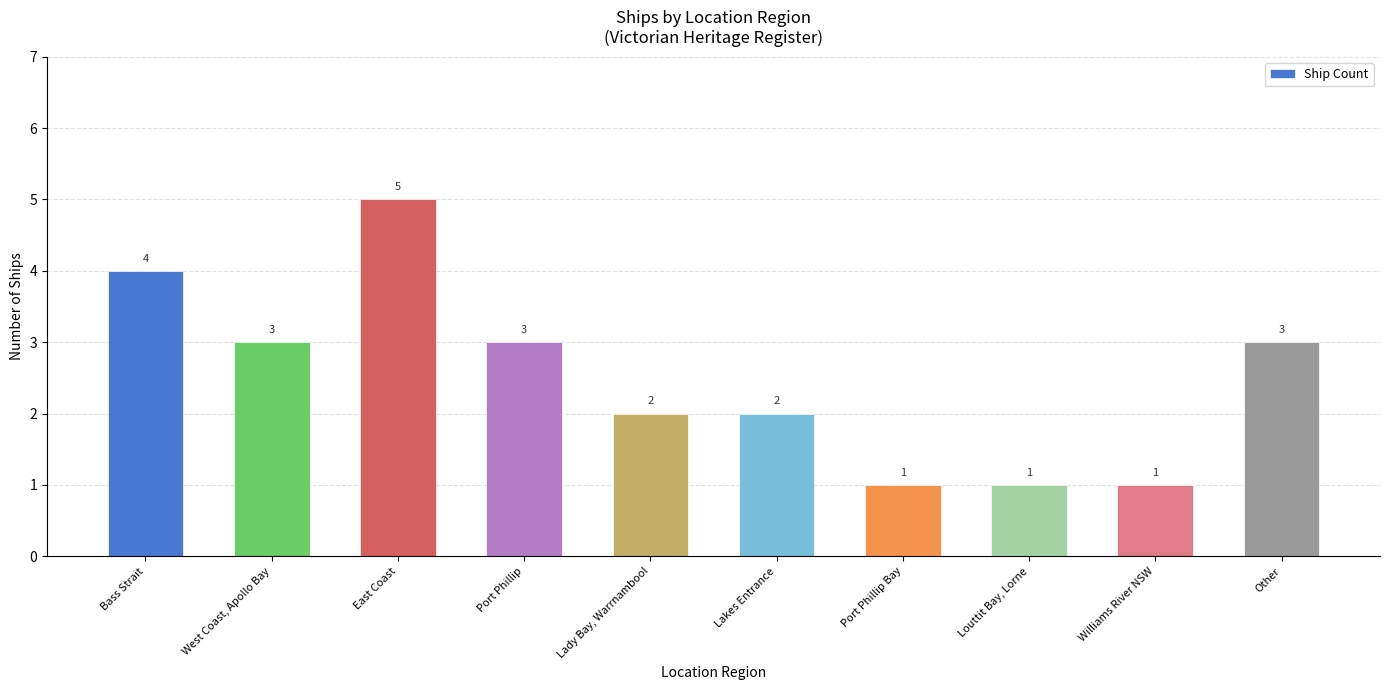

Which category has the highest value across all series?

East Coast